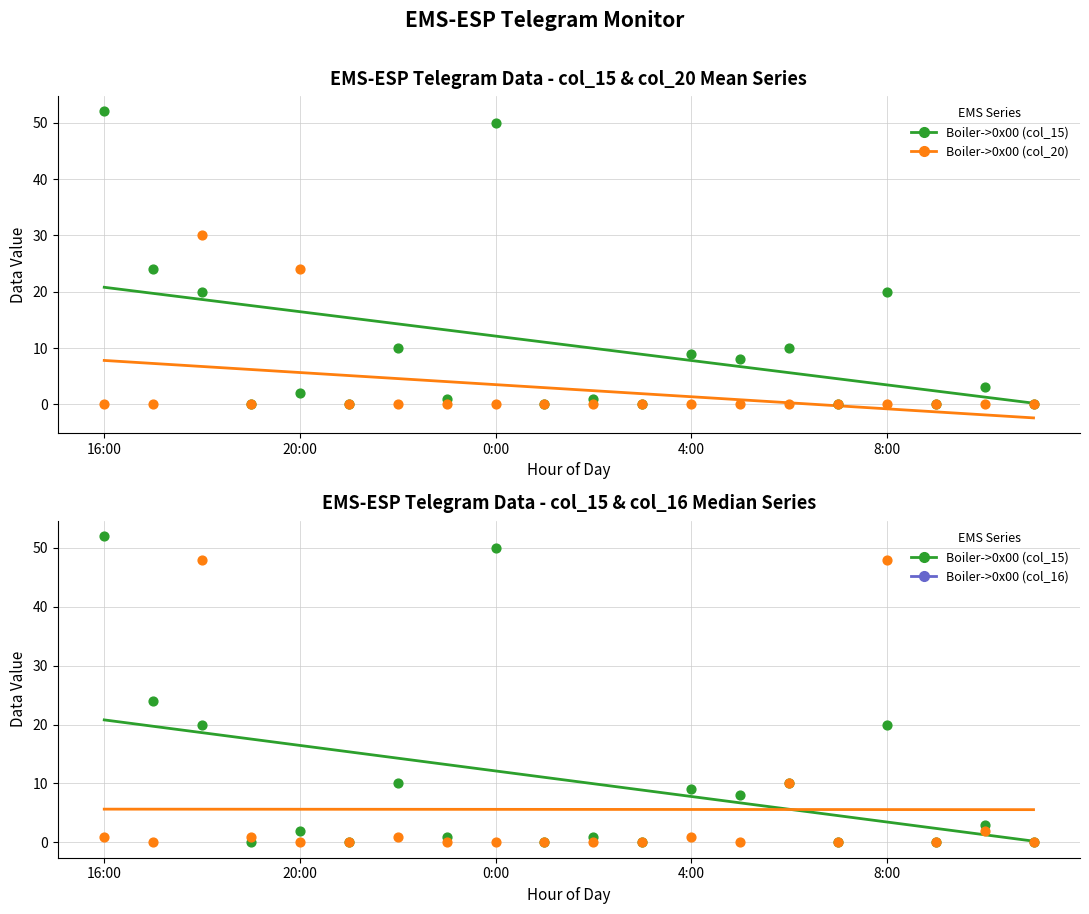

At how many categories does at least one series exceed 23?

6